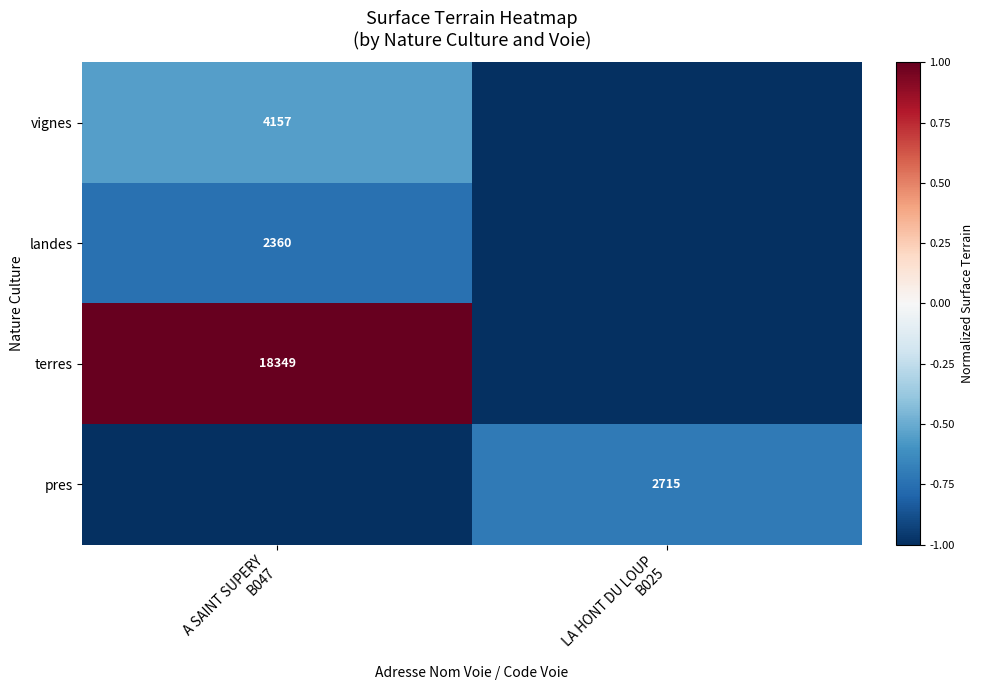

Count the vignes values in the range -1 to 0.

2